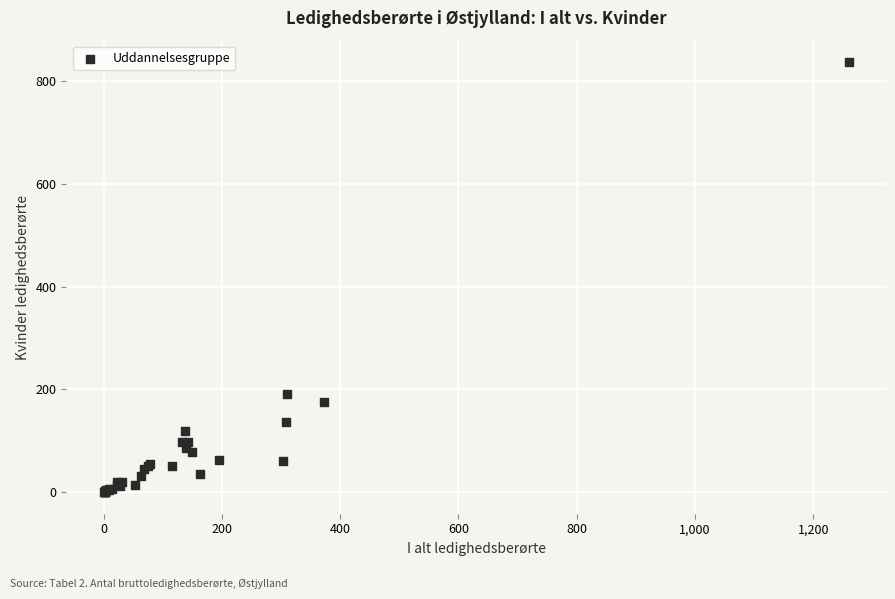

What Y value in the scatter plot is closest to 418?

192